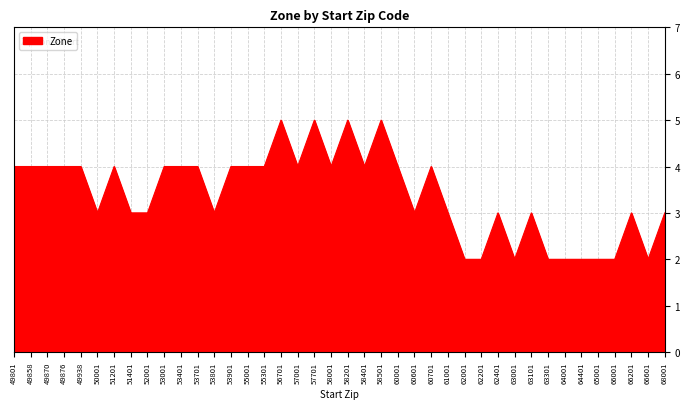

Which has a higher value, 53901 or 66601?

53901